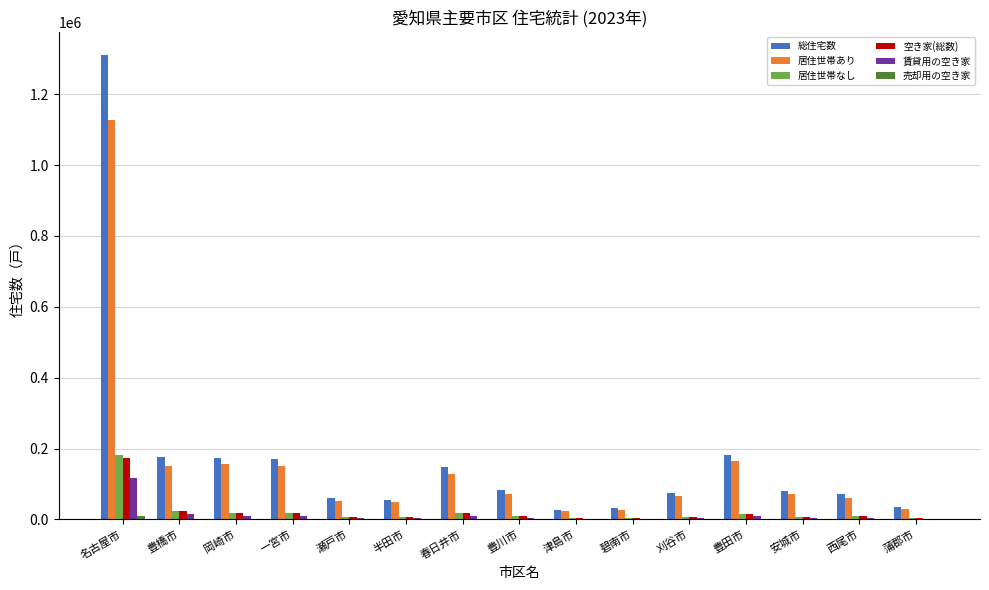

Is the value of 居住世帯なし at 春日井市 greater than the value of 居住世帯あり at 豊川市?

No